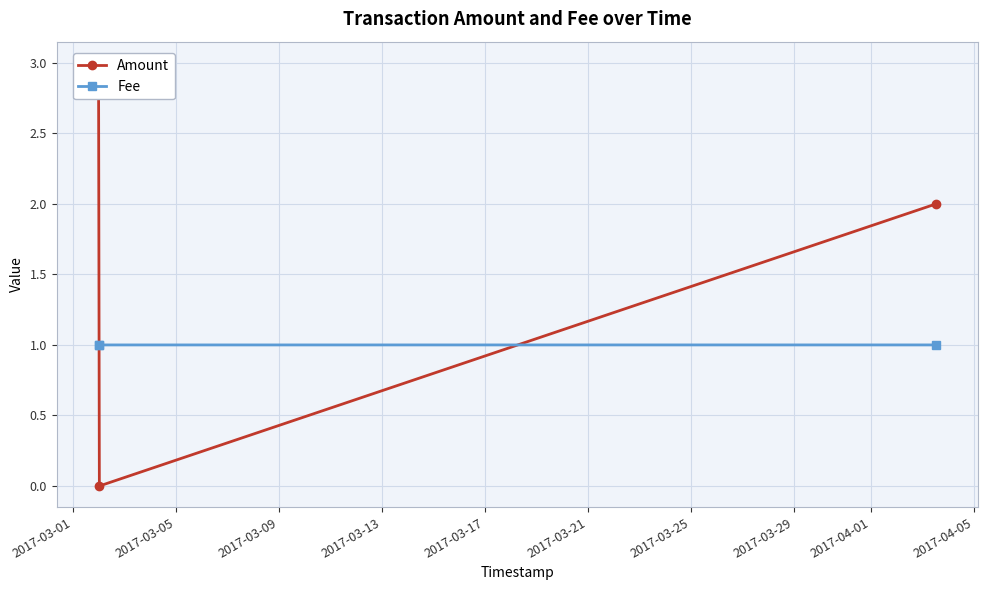

What is the value of the Fee point at the 2nd from the left?

1.0